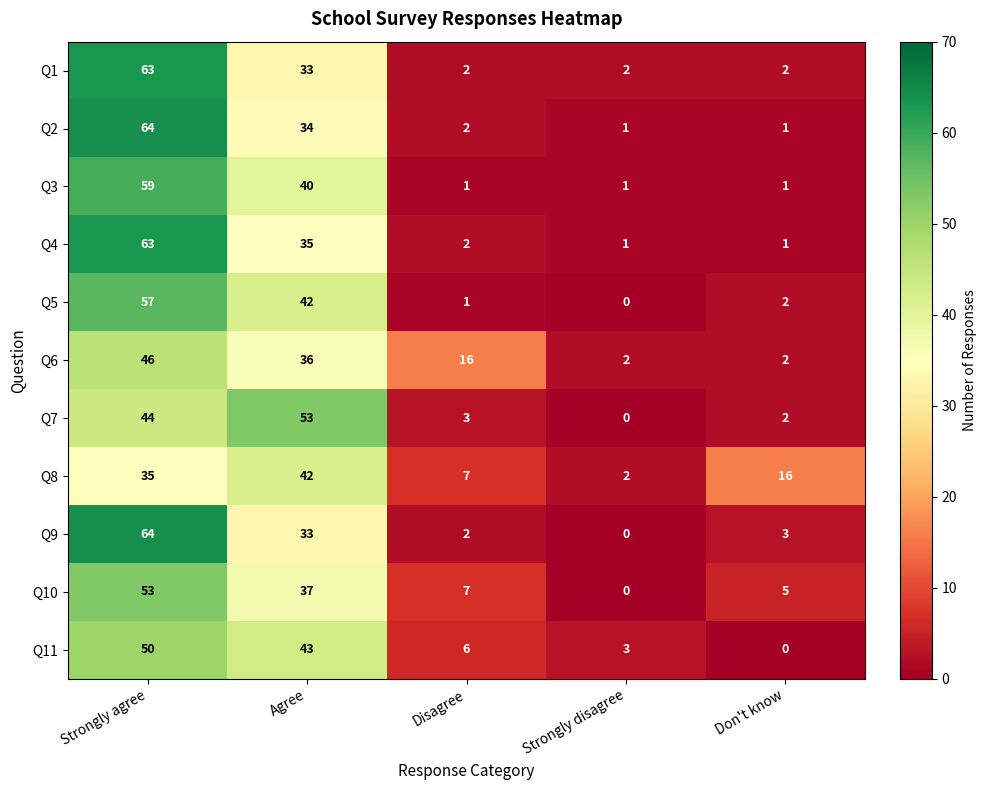

What is the approximate value of Q7 at Agree, to the nearest 10?

50